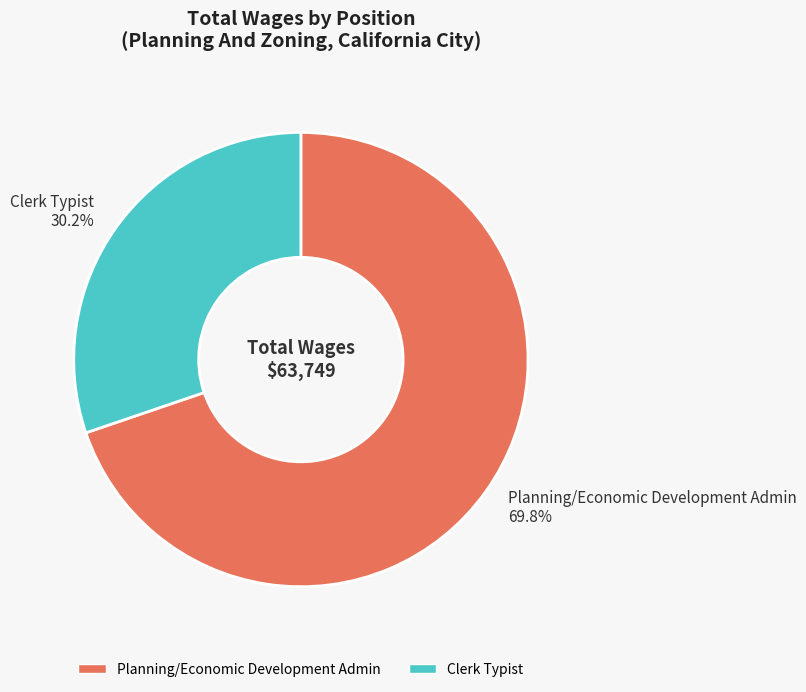

To the nearest percent, what is the combined percentage of Planning/Economic Development Admin and Clerk Typist?

100%